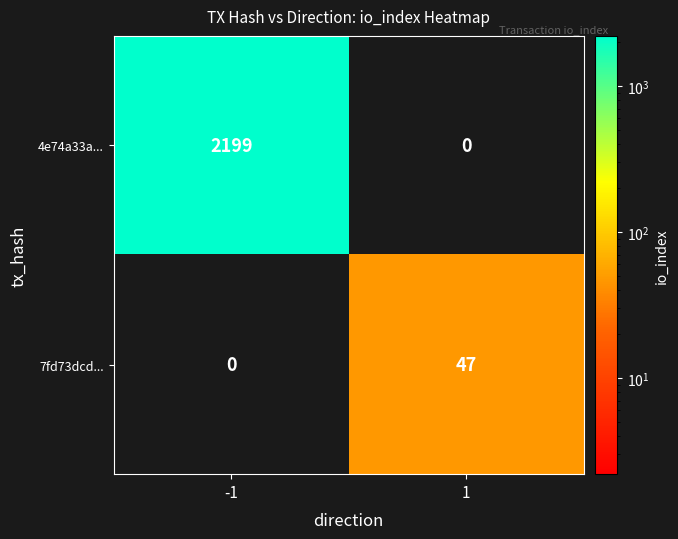

Reading left to right, what are all the values shown in this chart?

4e74a33a...: 2199	0
7fd73dcd...: 0	47